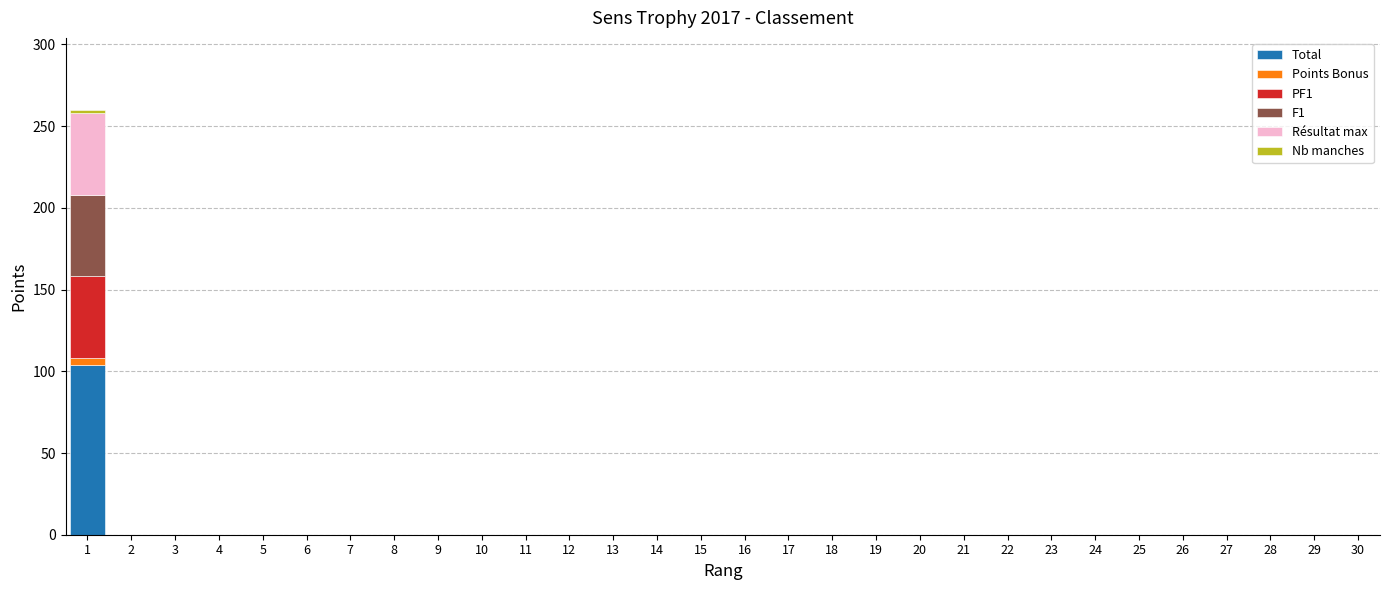

The value of Total at 13 is 0. True or false?

True